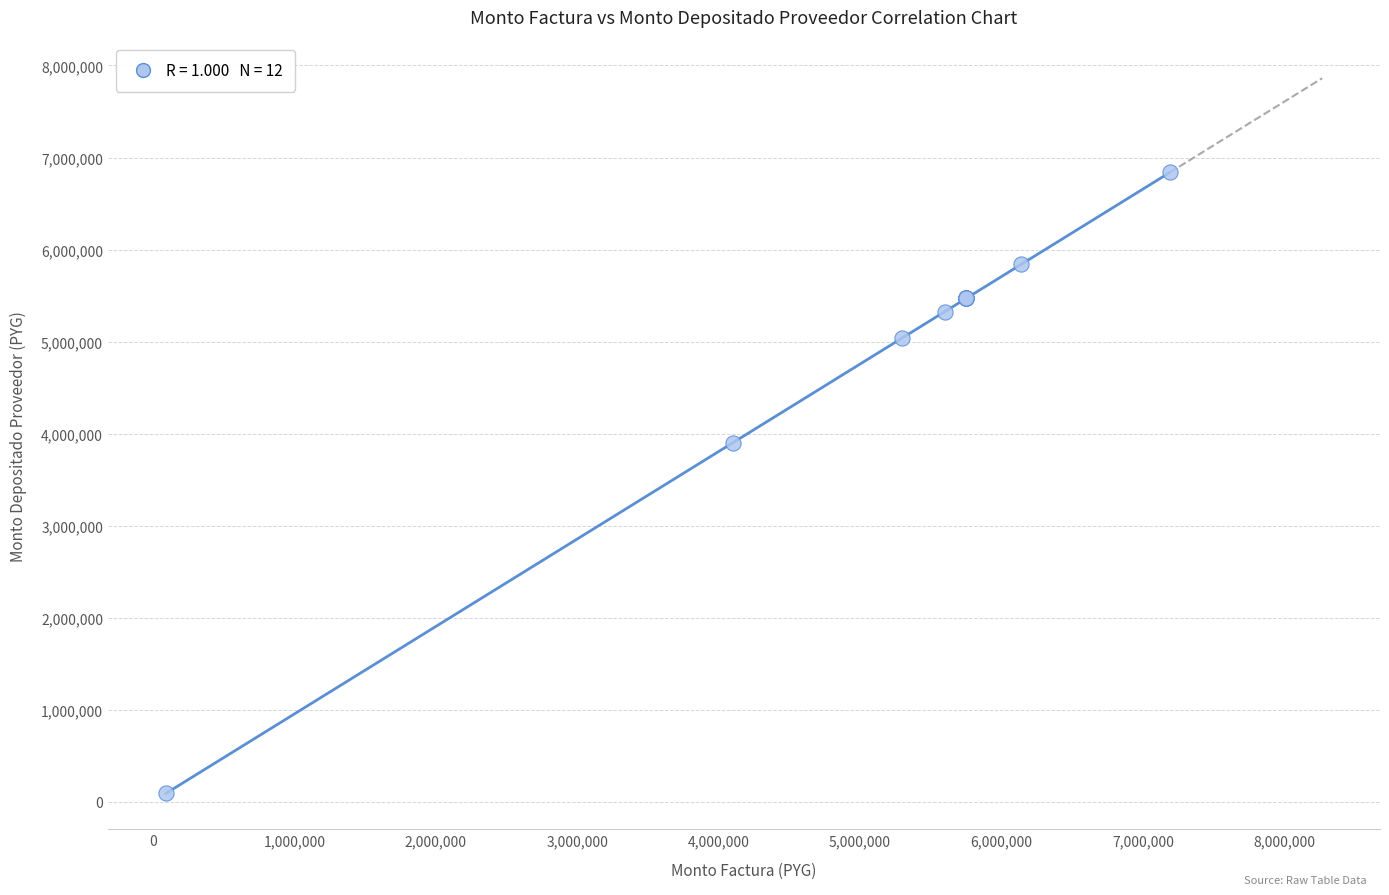

What Y value in the scatter plot is closest to 3463616?

3899026